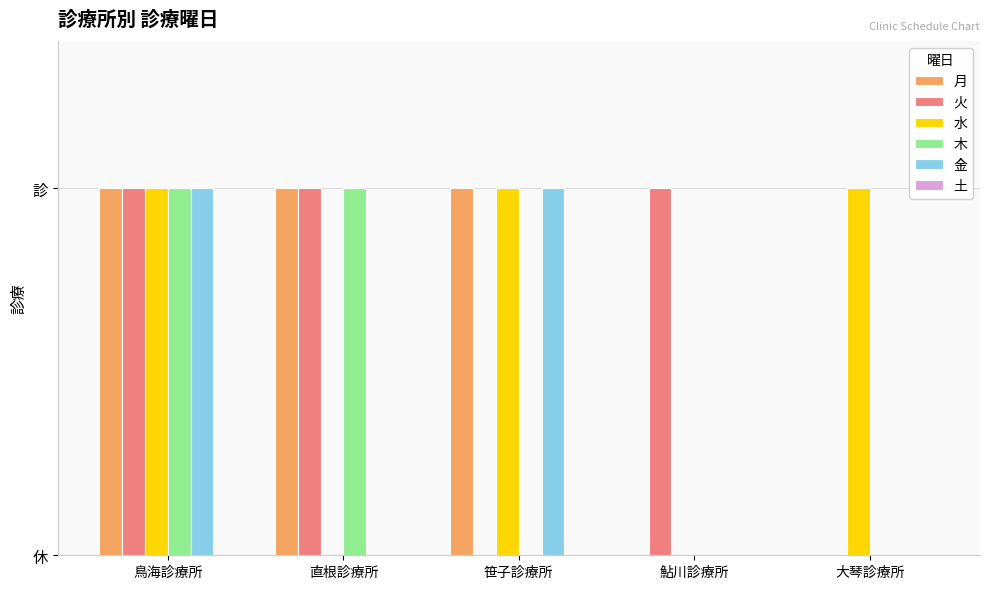

Which series has the largest total across all categories?

月